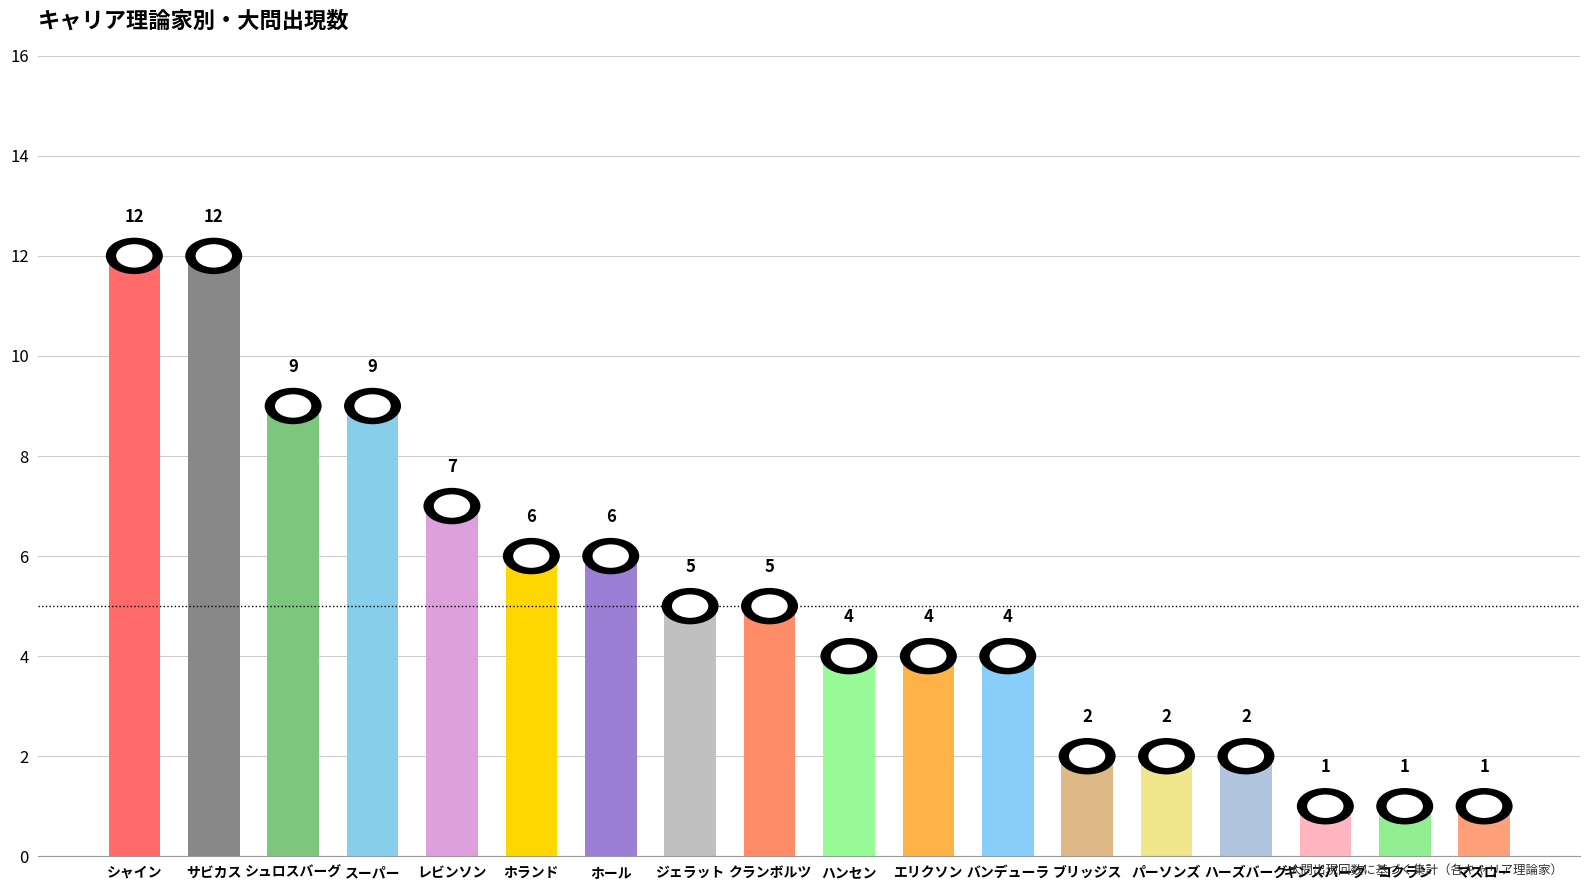

What is the change in value from シャイン to エリクソン?

-8